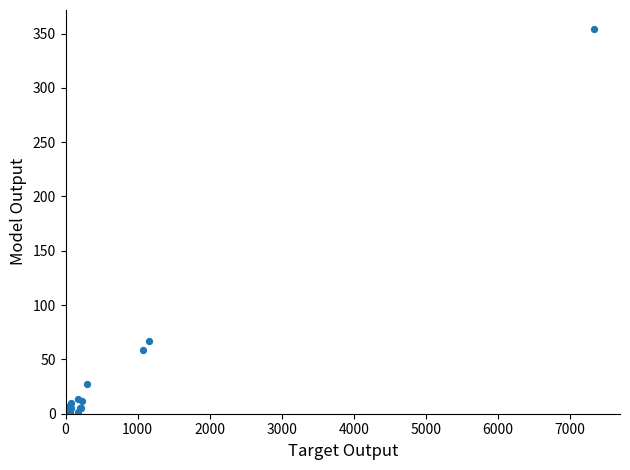

What Y value in the scatter plot is closest to 177?

67